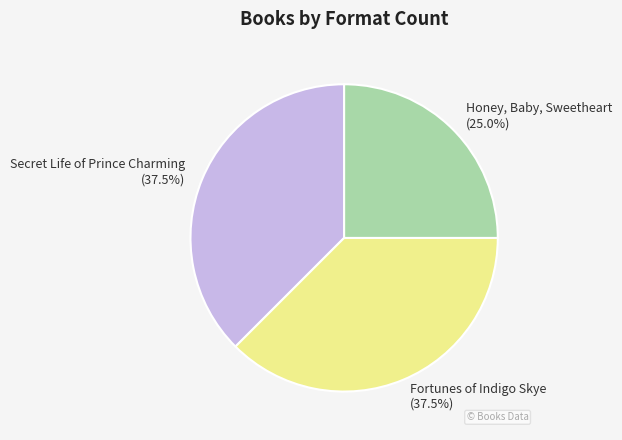

Combined, do Fortunes of Indigo Skye and Secret Life of Prince Charming account for over 50%?

Yes